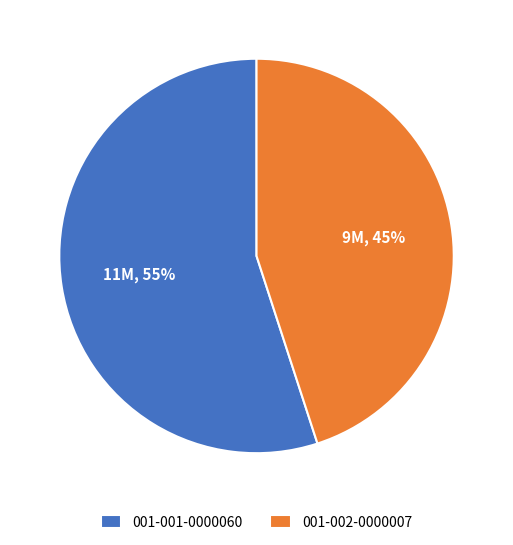

How many segments does this pie chart have?

2